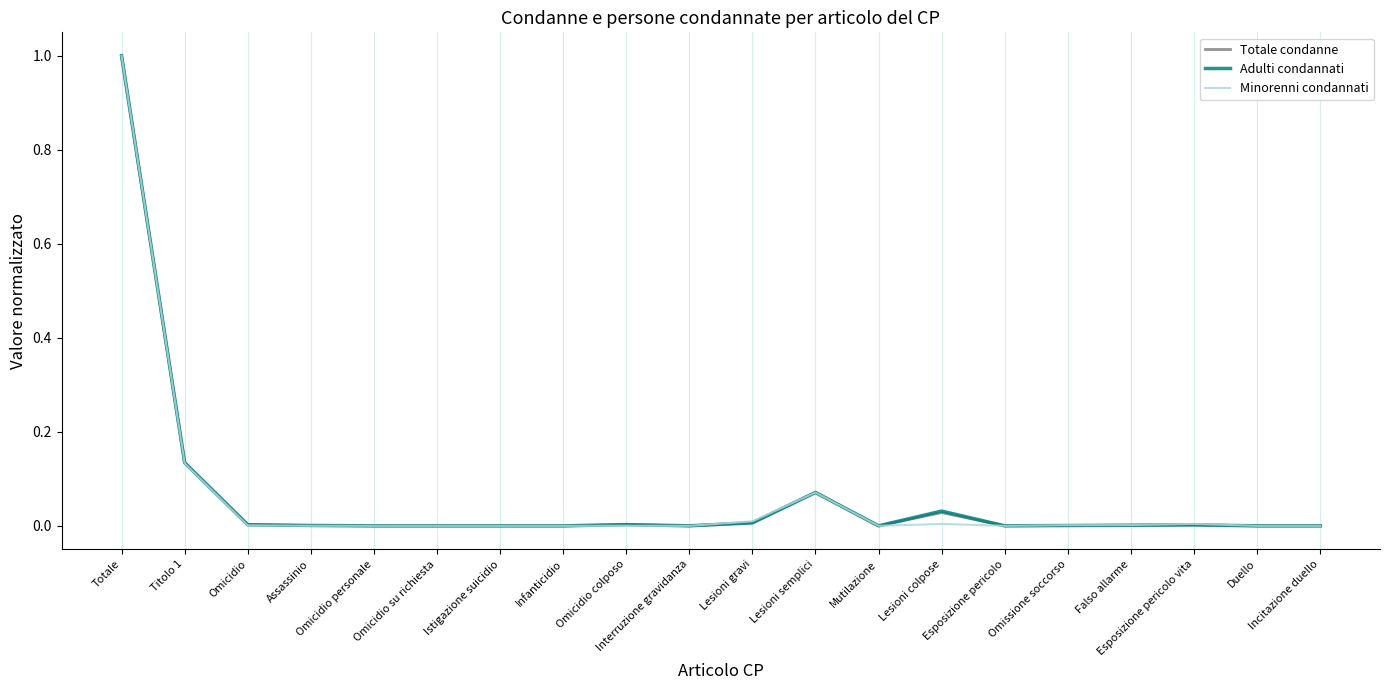

What is the highest value of the Minorenni condannati series?

1.0